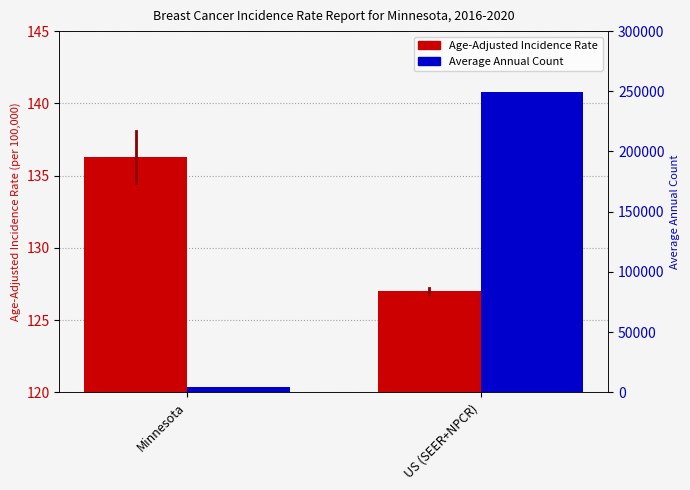

At which category does the chart reach its minimum across all series?

US (SEER+NPCR)